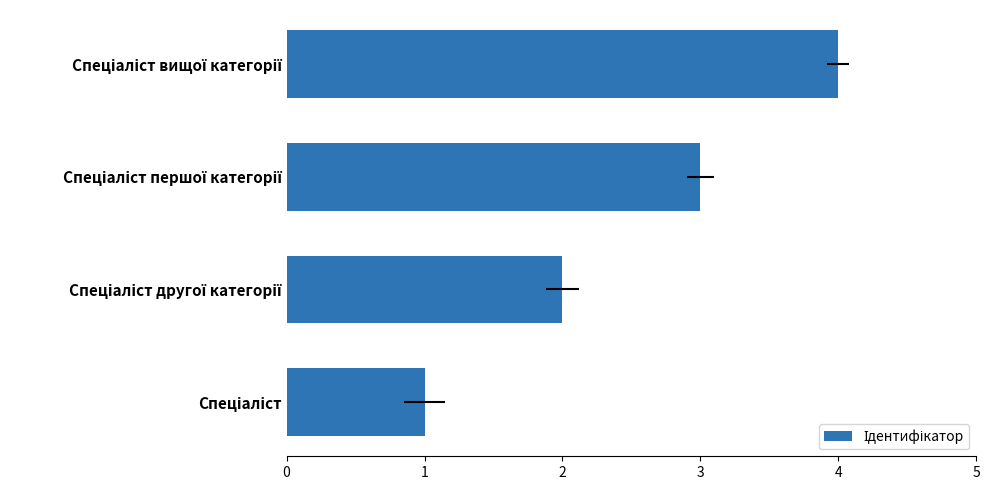

Reading left to right, what are all the values shown in this chart?

1	2	3	4